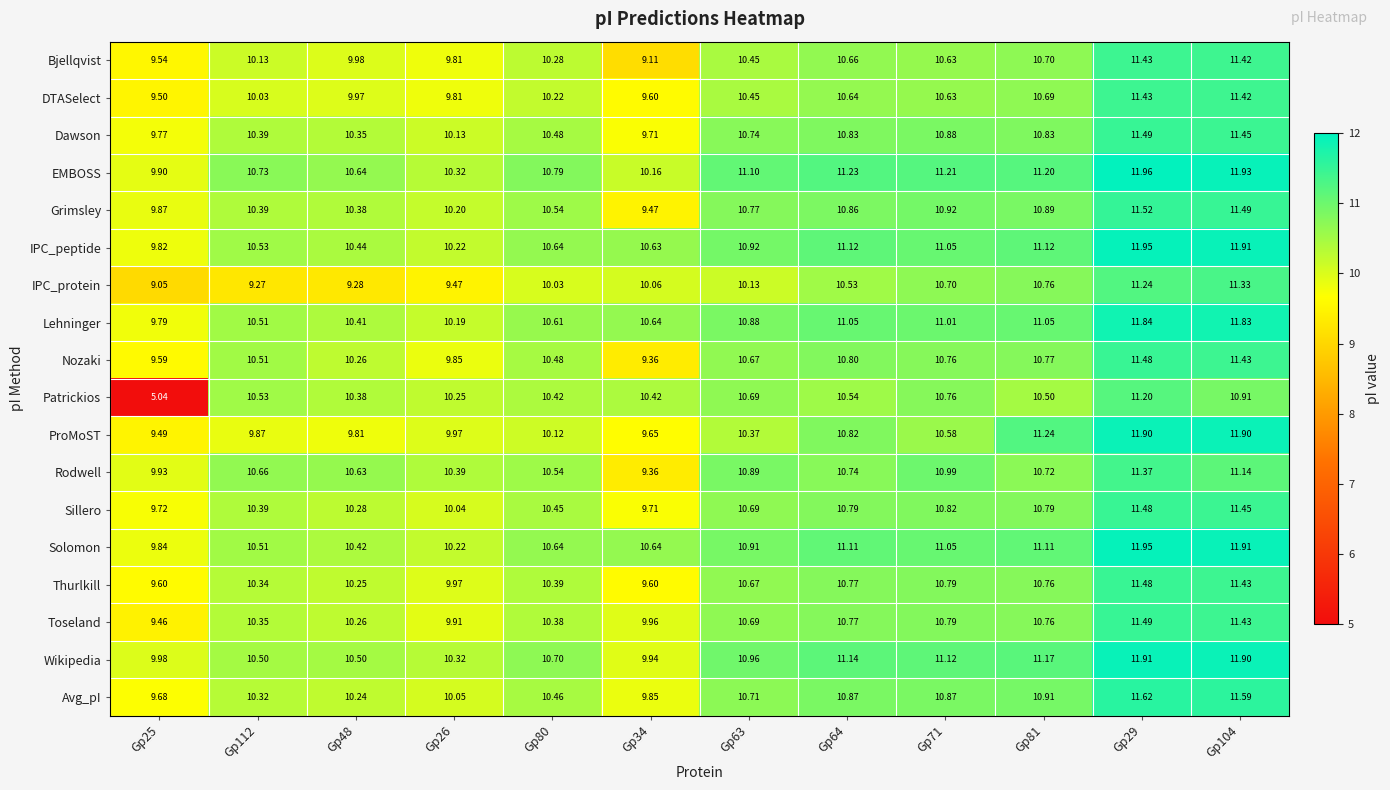

Which series has the largest range (max minus min)?

Patrickios